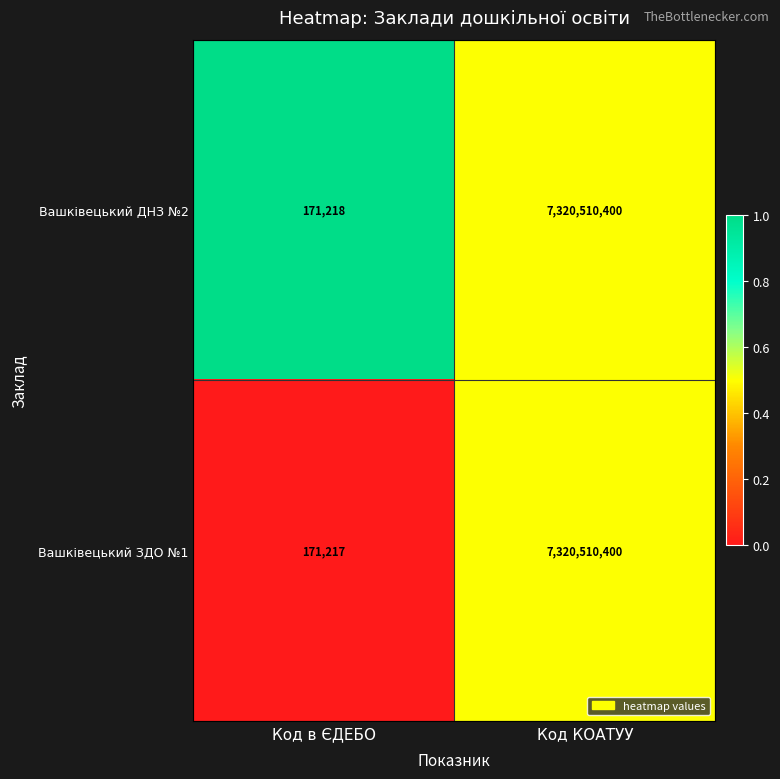

Reading left to right, extract all data points from this chart.

Вашківецький ДНЗ №2: 171218	7320510400
Вашківецький ЗДО №1: 171217	7320510400